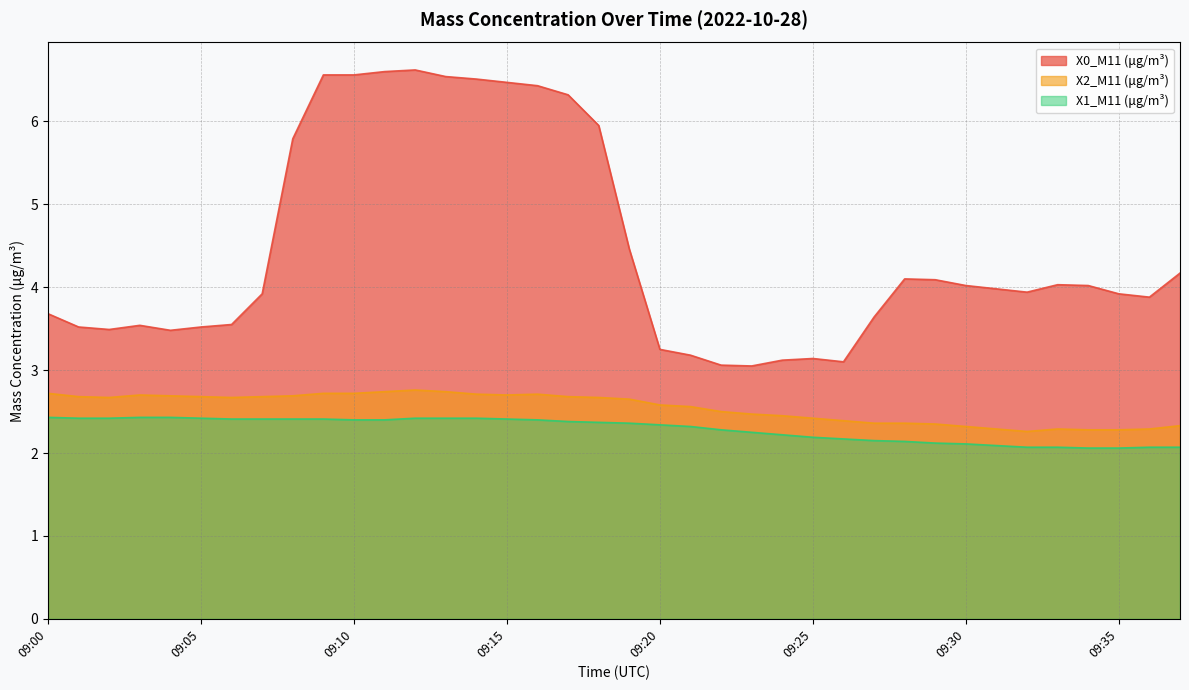

Which label corresponds to the smallest value in the chart?

09:34